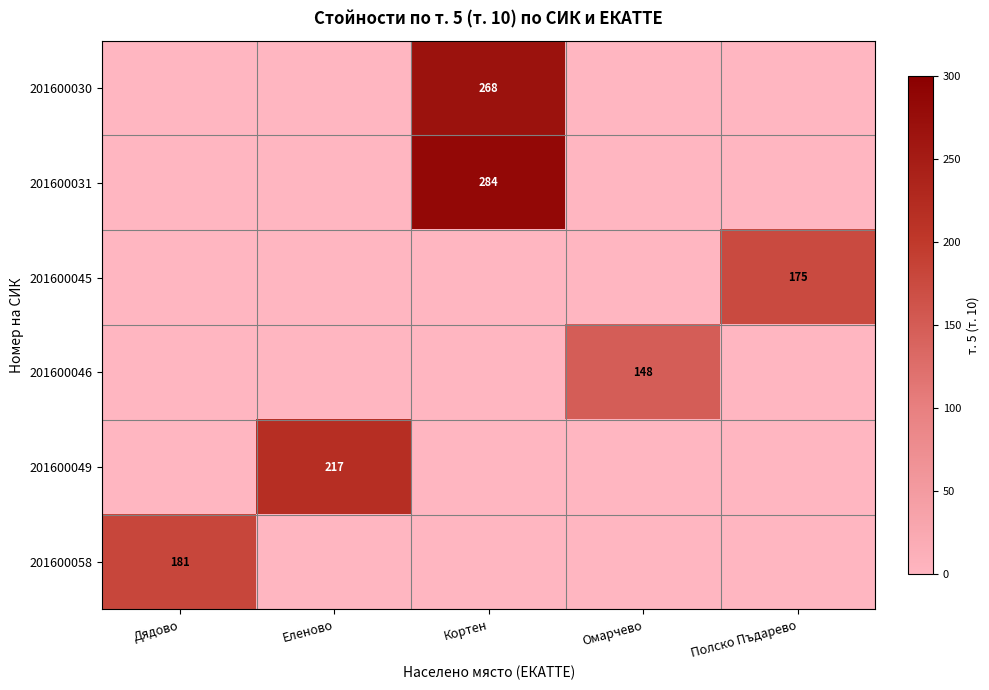

The value of 201600030 at Кортен is 268. True or false?

True